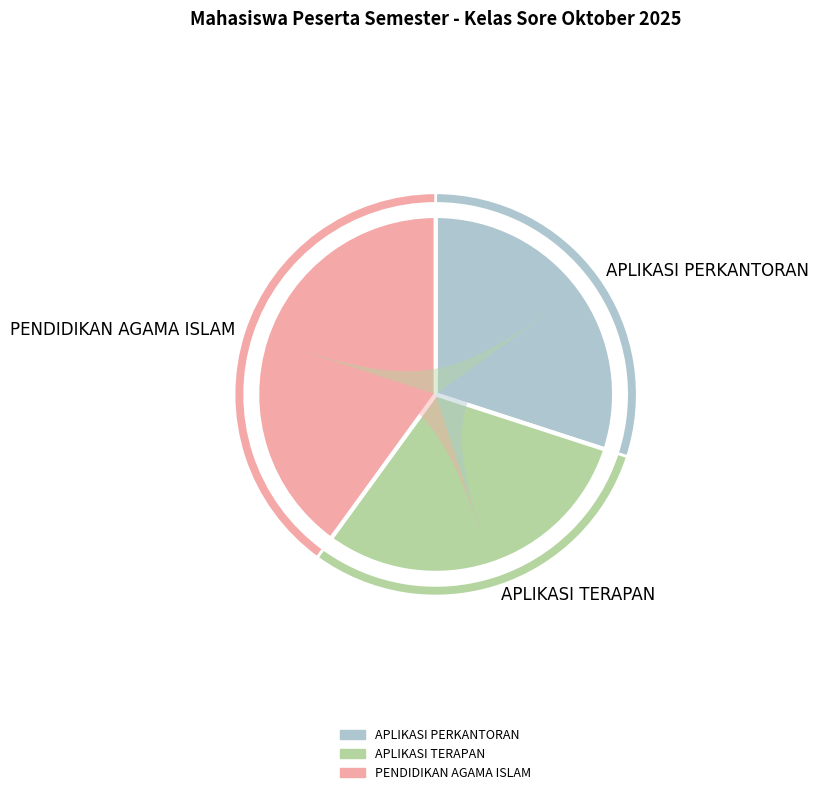

Which has a higher value, PENDIDIKAN AGAMA ISLAM or APLIKASI TERAPAN?

PENDIDIKAN AGAMA ISLAM